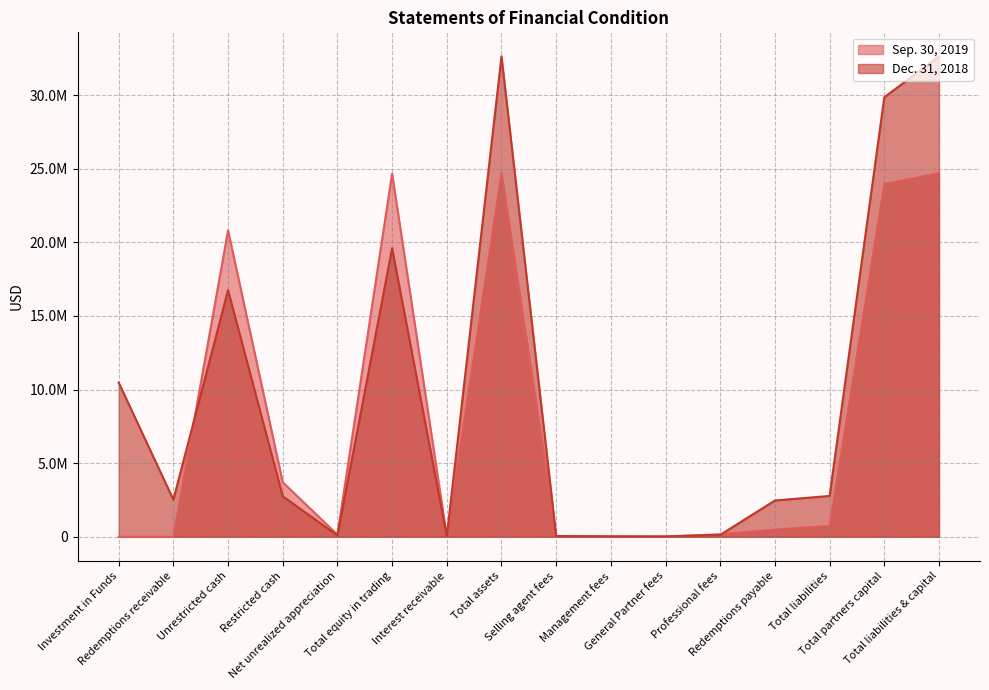

What position from the right is Professional fees?

5